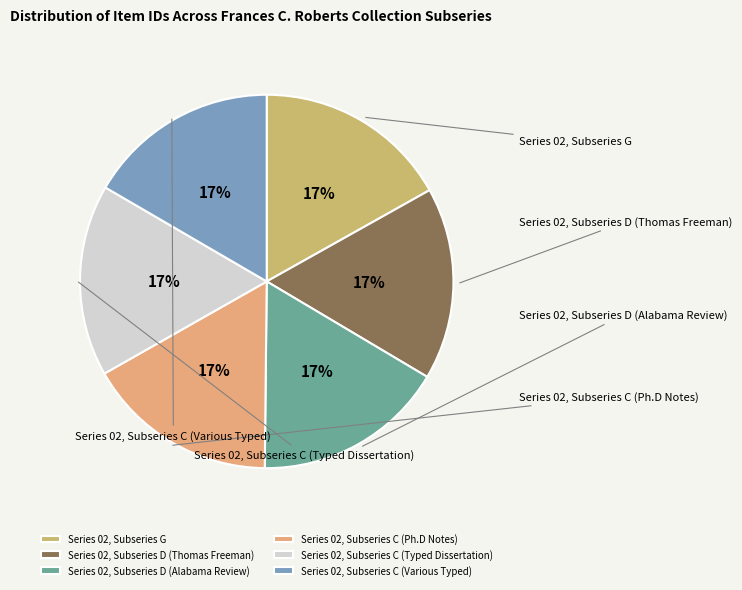

To the nearest percent, what percentage of the pie is Series 02, Subseries C (Ph.D Notes)?

17%